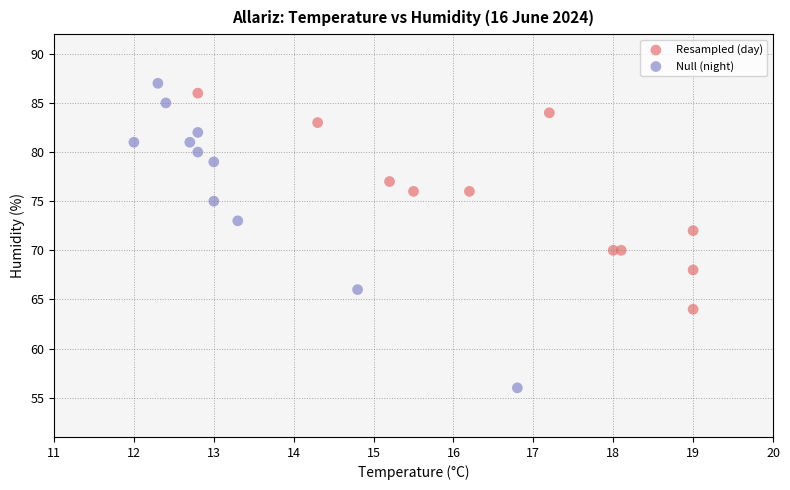

Which series reaches the minimum Y coordinate?

Null (night)